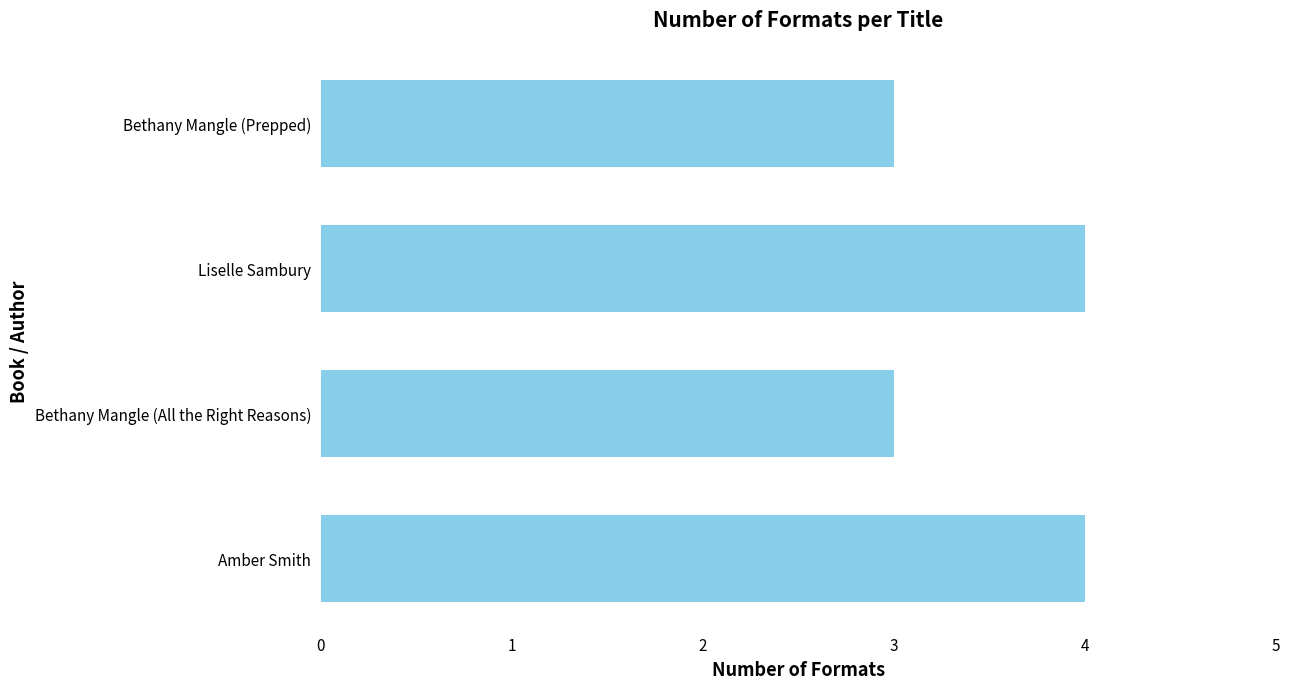

Read the value at Bethany Mangle (All the Right Reasons).

3